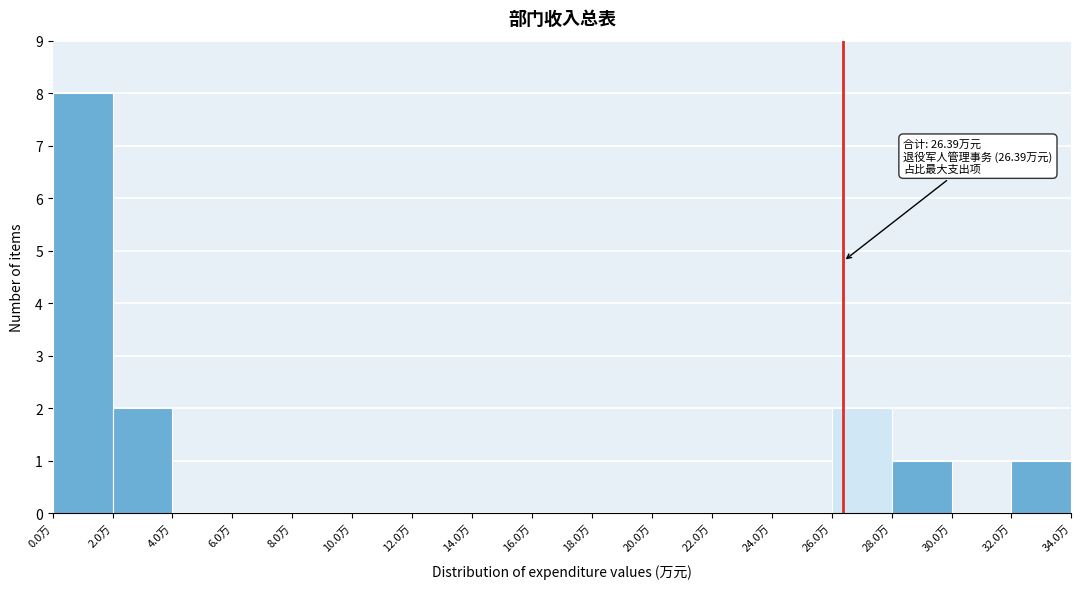

Over which range of the x-axis is the bar tallest?

0 to 2